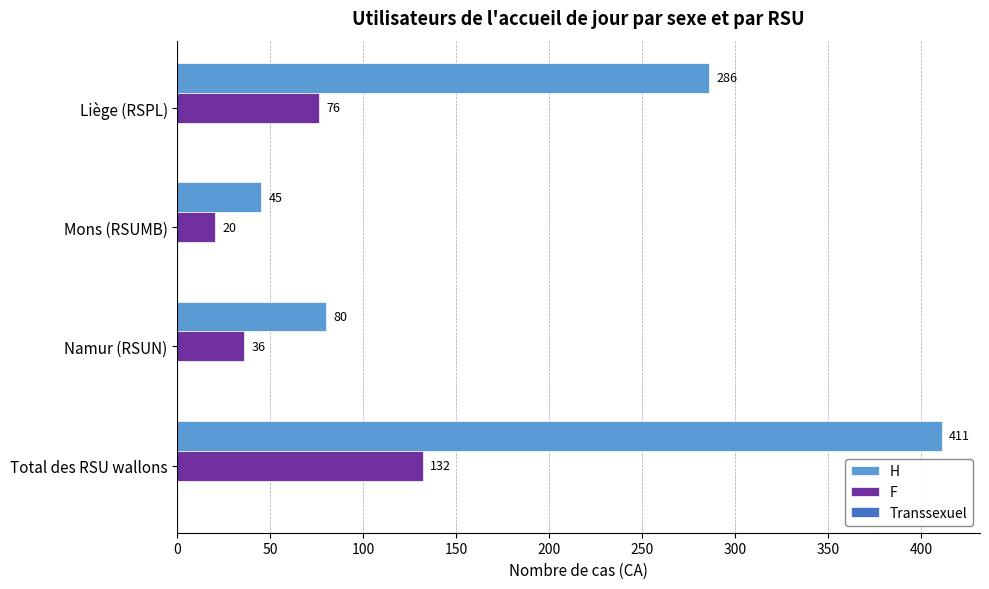

What is the average value of the H series?

206